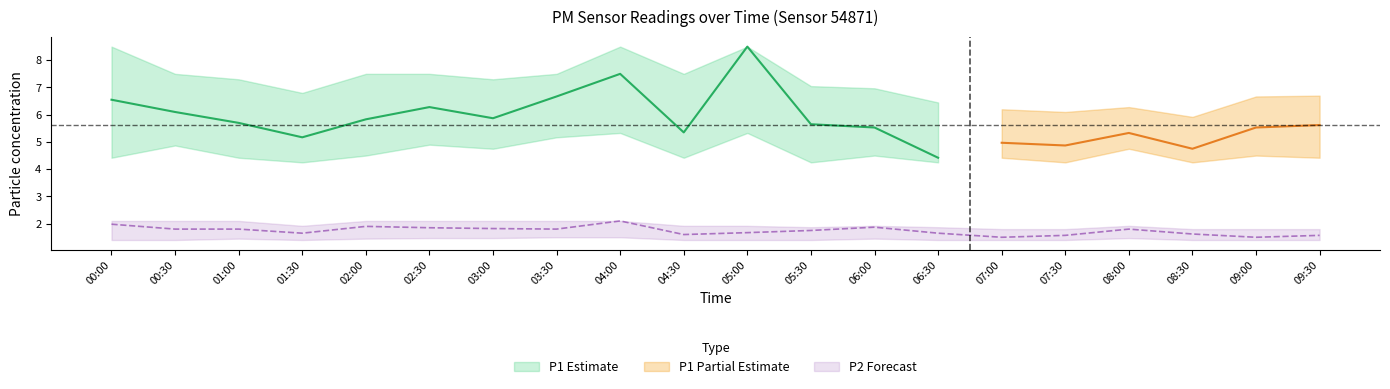

Which series has the largest range (max minus min)?

P1